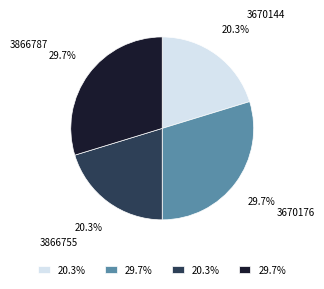

Approximately how many times larger is the value at 3670176 compared to 3866787?

1.0